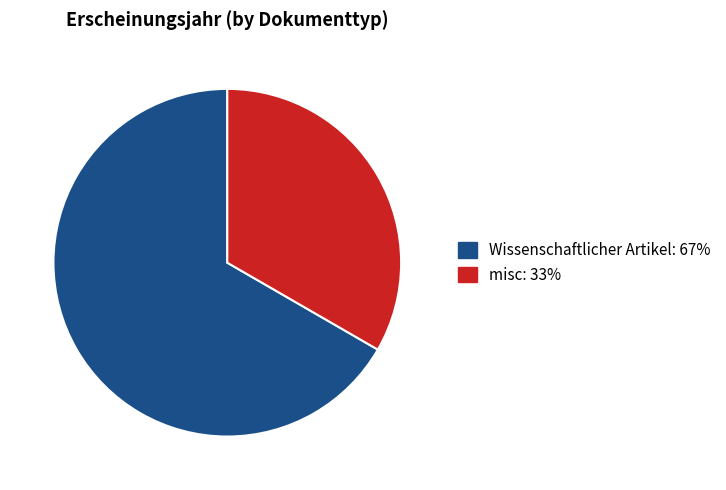

Does any single category account for the majority?

Yes